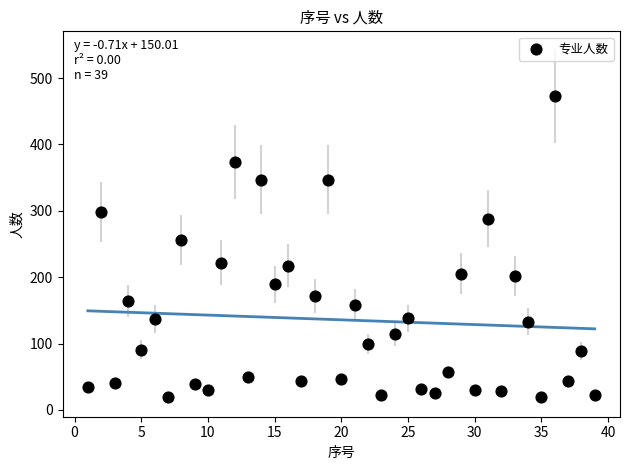

What is the range of Y values (max minus min)?

454